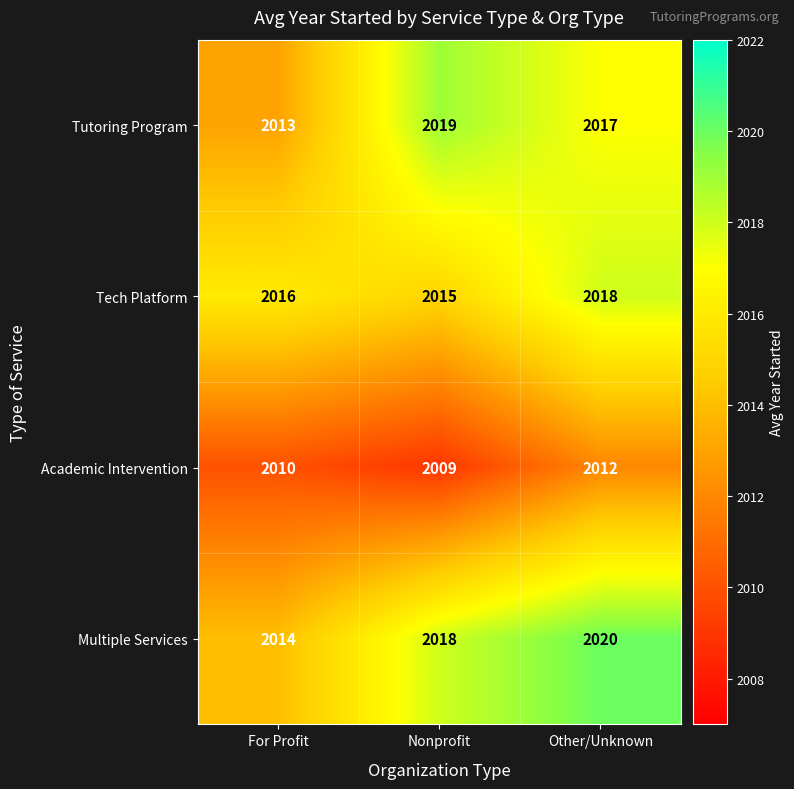

What is the sum of the Tutoring Program values at Nonprofit and Other/Unknown?

4036